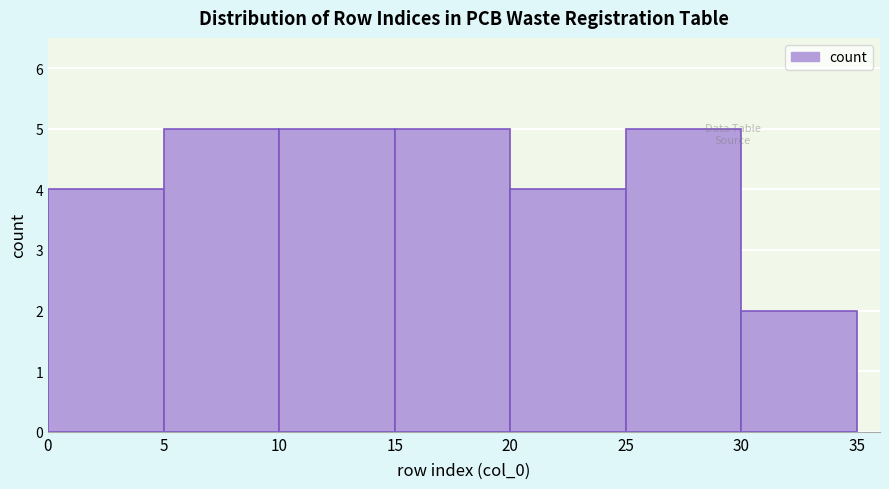

Reading left to right, list every bar in this chart as the range it spans on the x-axis followed by its height. The values are not printed on the chart, so give them approximately, as read against the axis.

0 to 5: 4
5 to 10: 5
10 to 15: 5
15 to 20: 5
20 to 25: 4
25 to 30: 5
30 to 35: 2